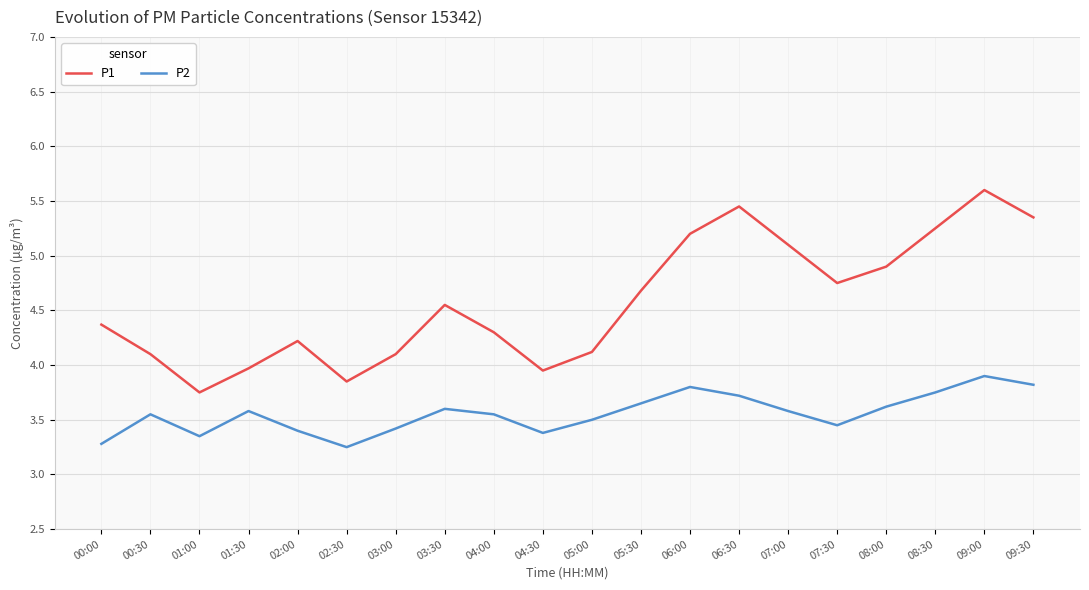

True or false: P2 and P1 cross at least once.

False